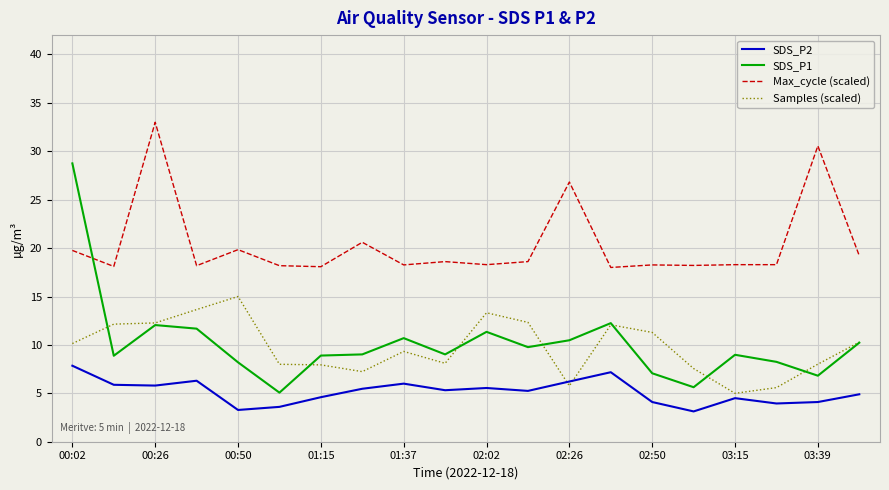

Which series has the largest total across all categories?

Max_cycle (scaled)